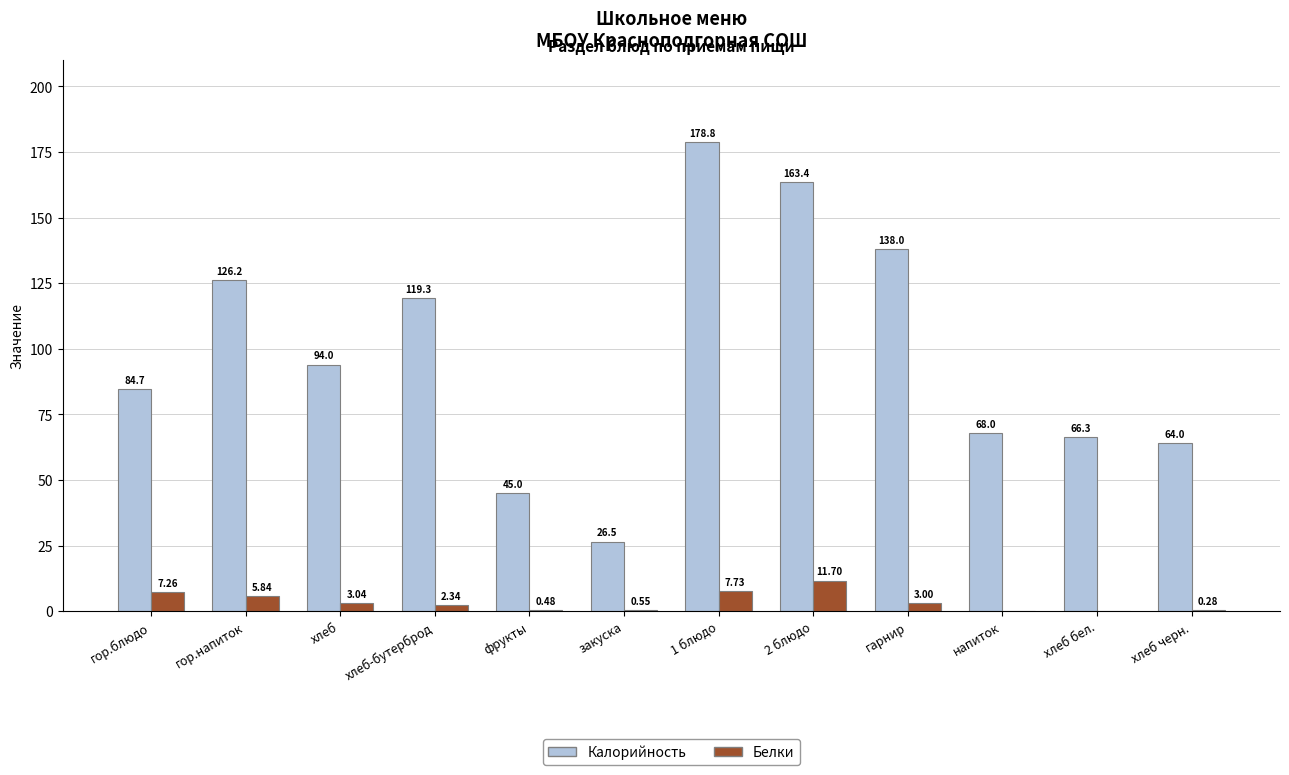

What is the approximate value of Калорийность at хлеб-бутерброд?

119.3